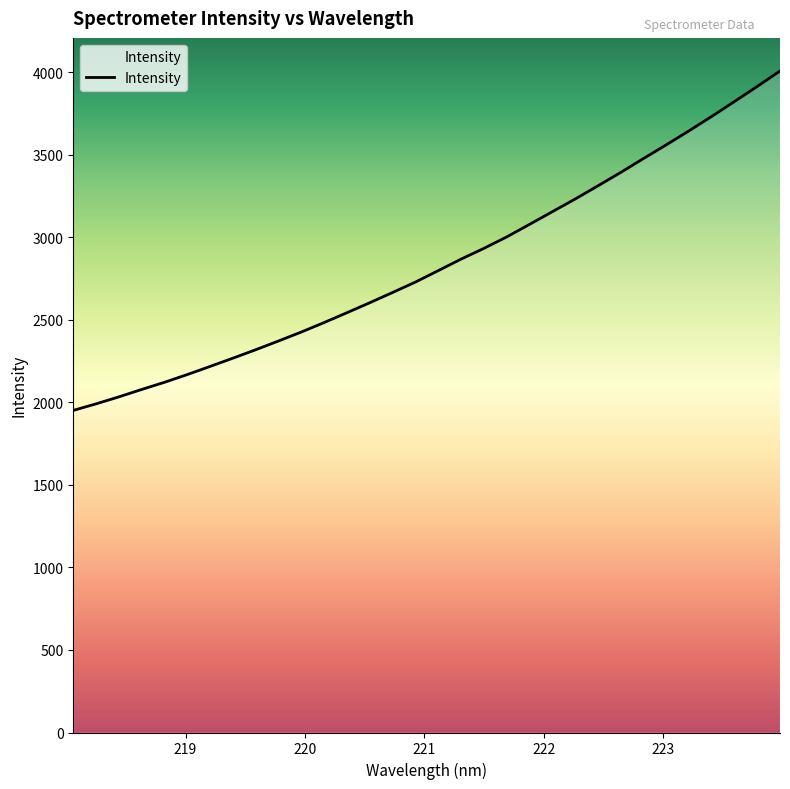

What is the sum of all values?

90930.3